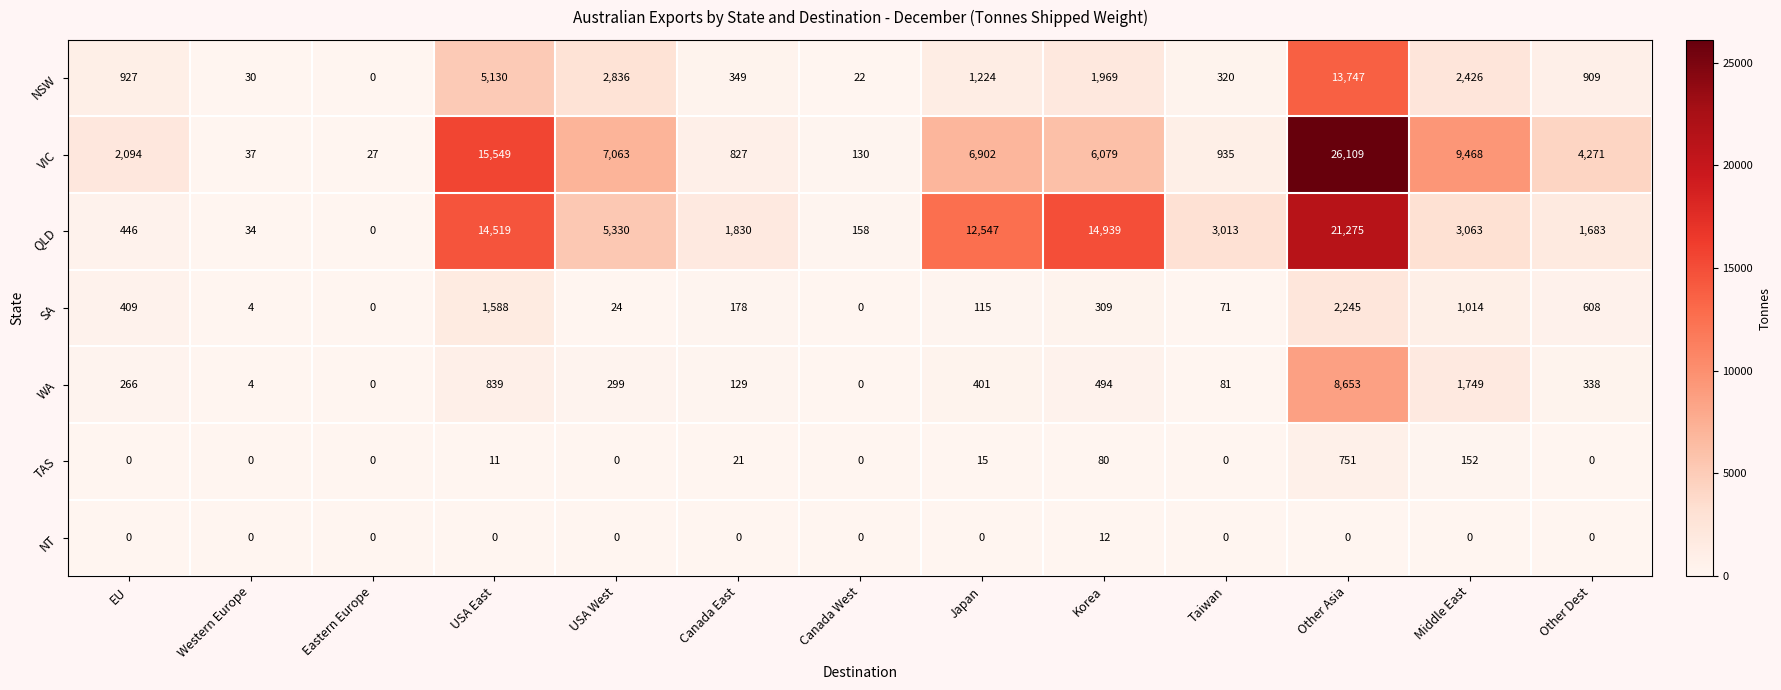

Between EU and Other Asia, which series saw the biggest shift?

VIC